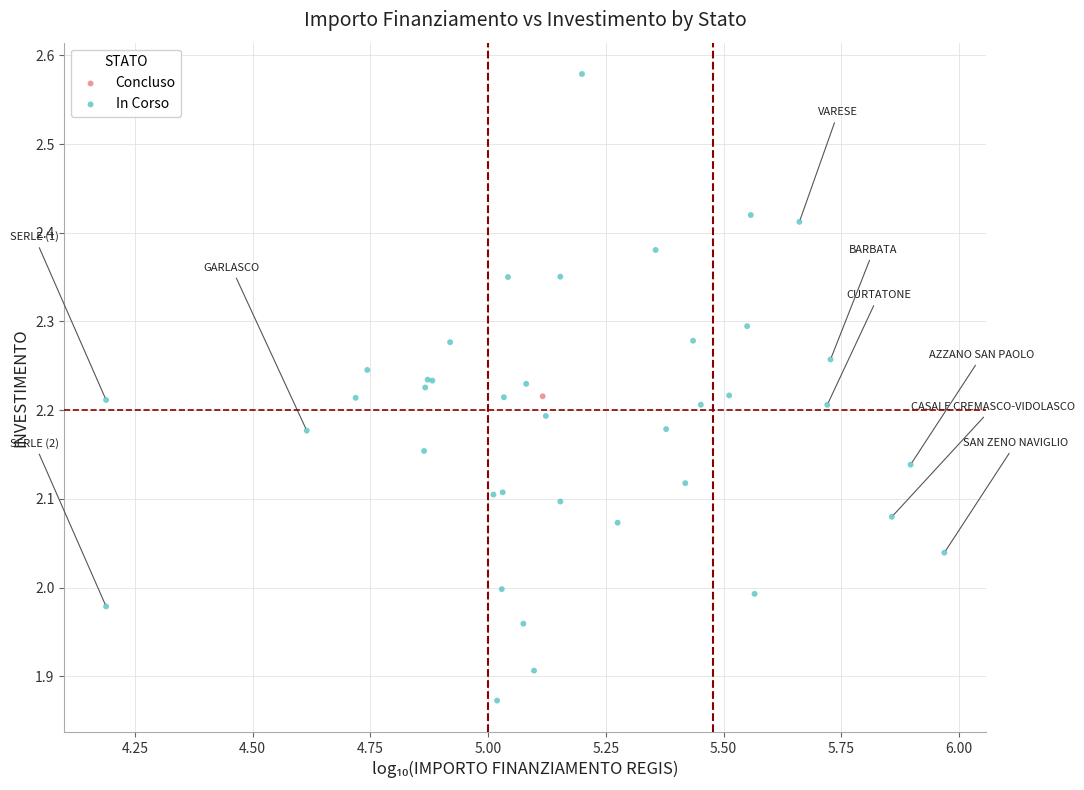

What are all the series names shown in the legend?

Concluso, In Corso